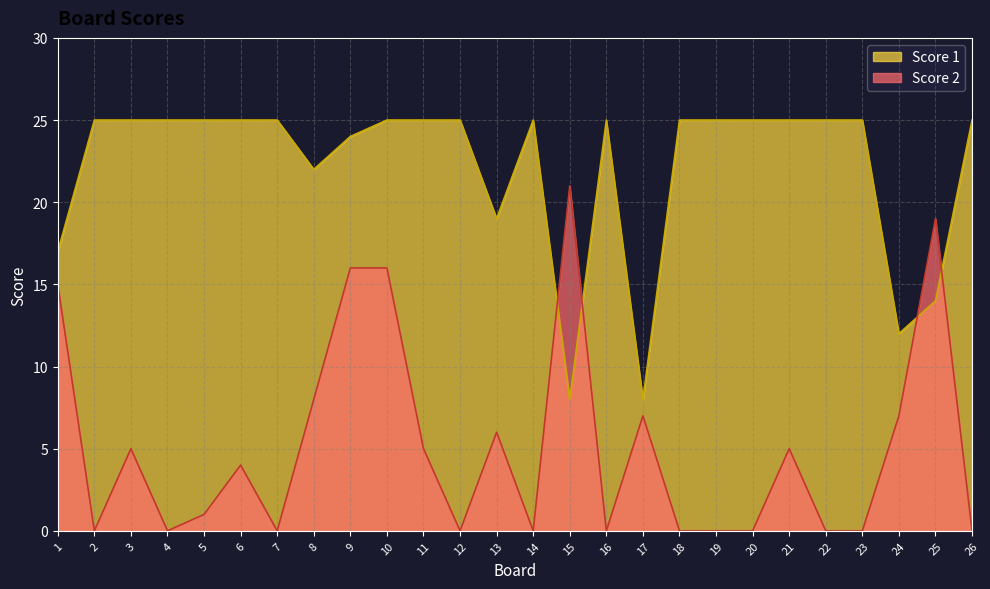

True or false: Score 1 has more than 1 interior local peaks.

True